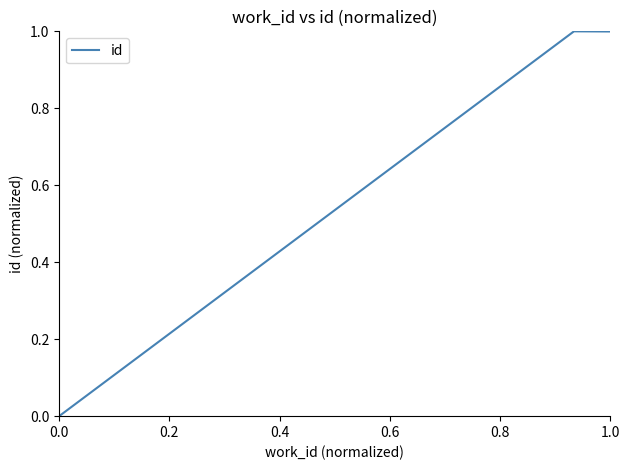

How many data points does each series have?

4